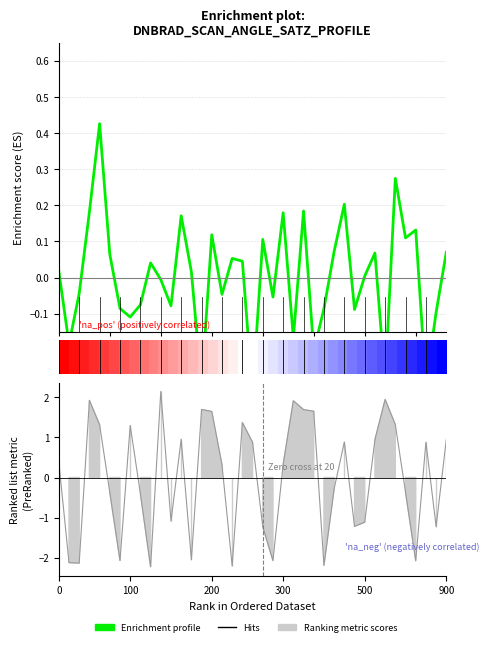

Count the number of values greater than 0.

21